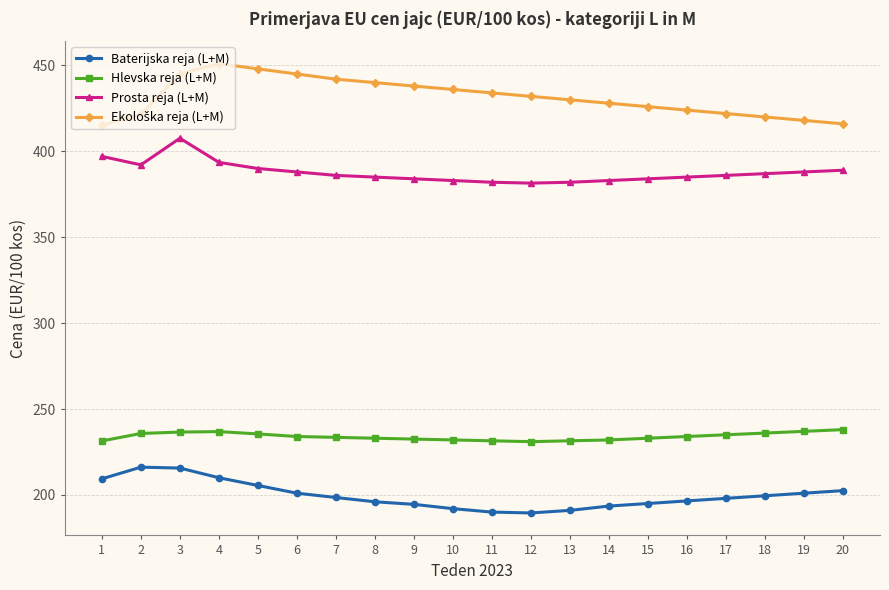

At which category does Prosta reja (L+M) reach its first local peak?

3